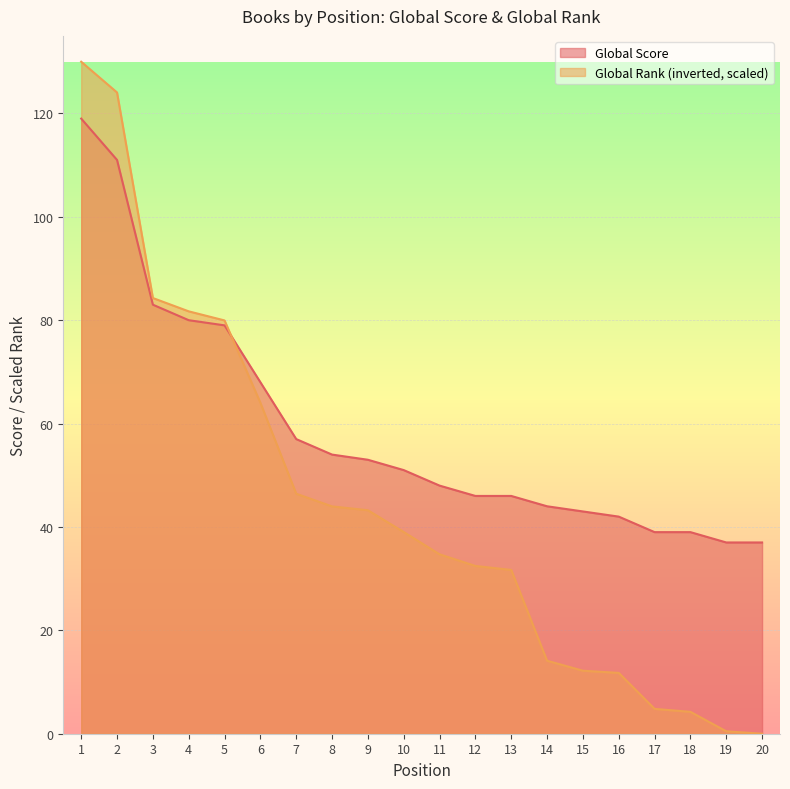

Between which two adjacent categories do Global Score and Global Rank (scaled) first intersect?

5 and 6